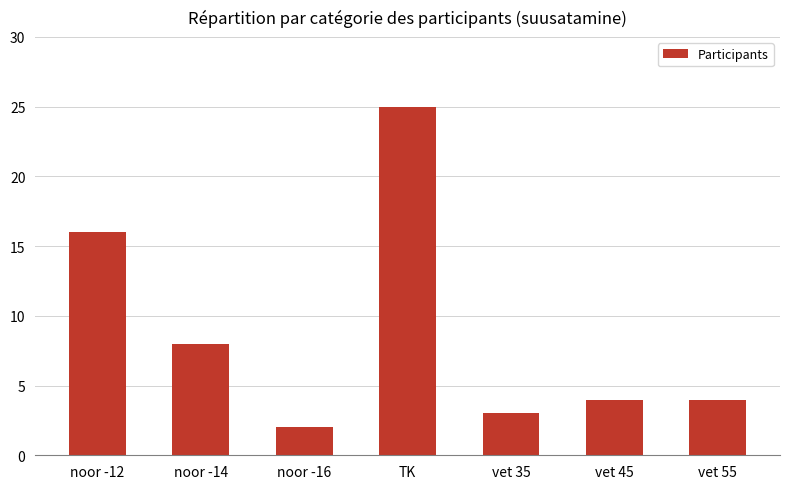

Between vet 45 and TK, which is larger?

TK